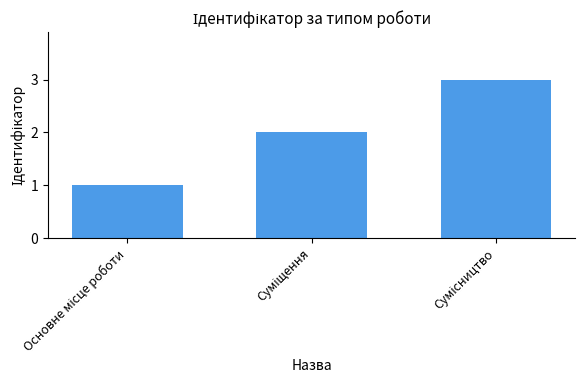

What is the maximum value shown in the chart?

3